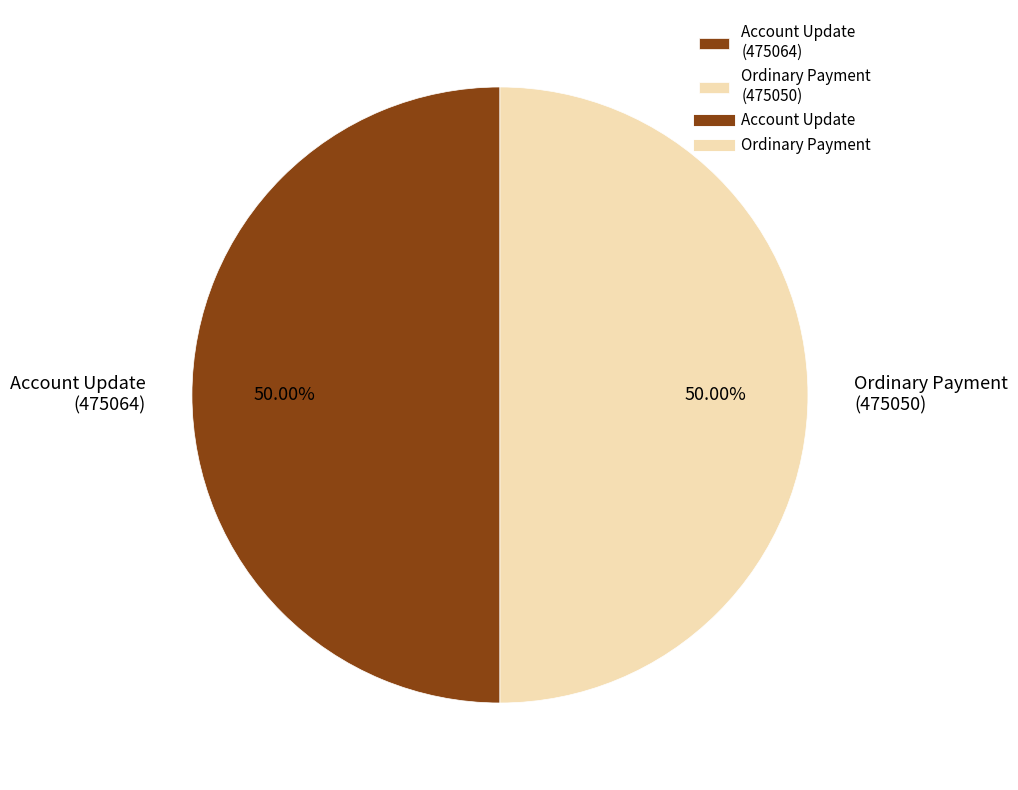

Approximately how many times larger is the value at Account Update (475064) compared to Ordinary Payment (475050)?

1.0